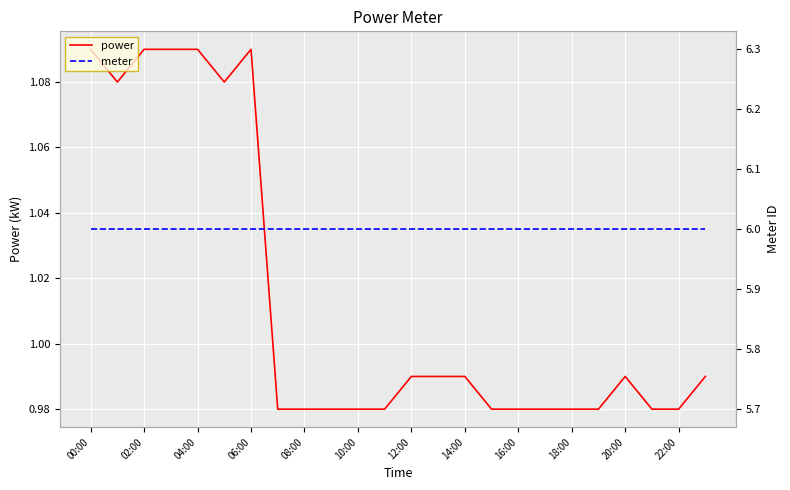

The value of power at 10:00 is 0.4. True or false?

False